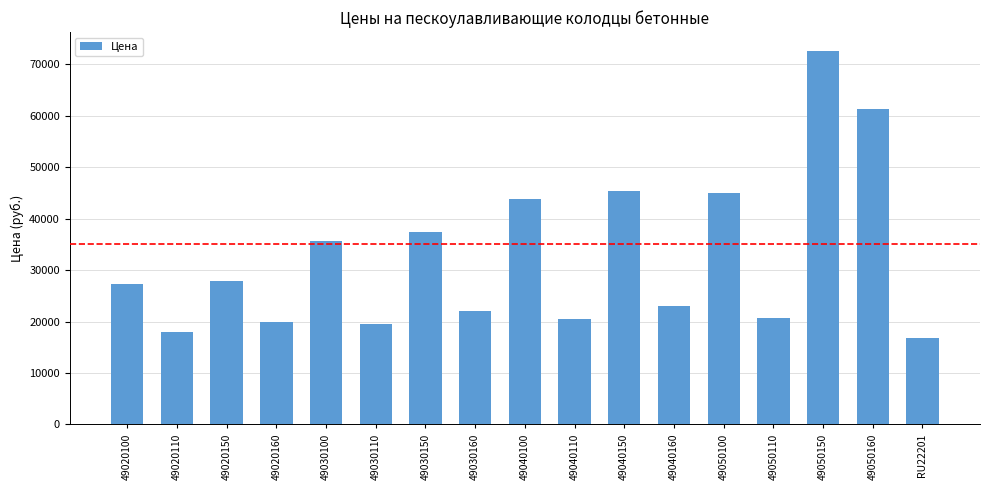

What is the smallest value displayed?

16800